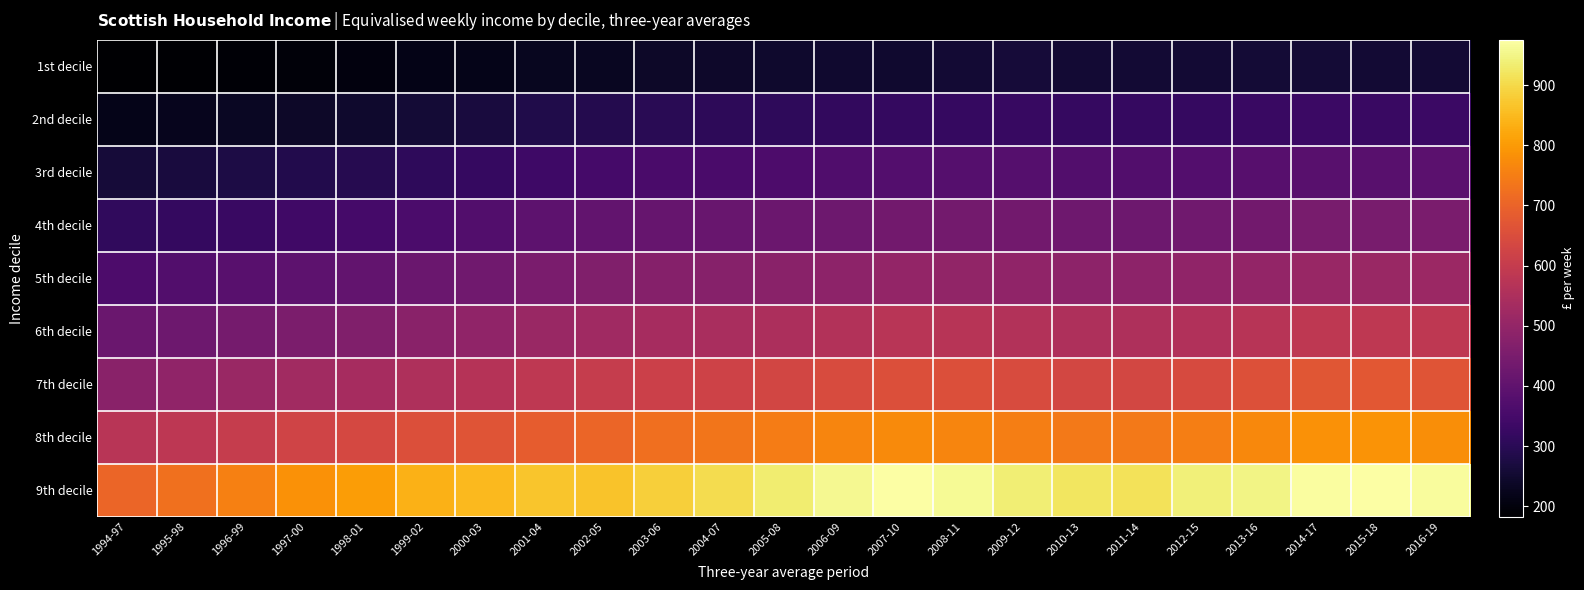

Which series has the largest total across all categories?

9th decile